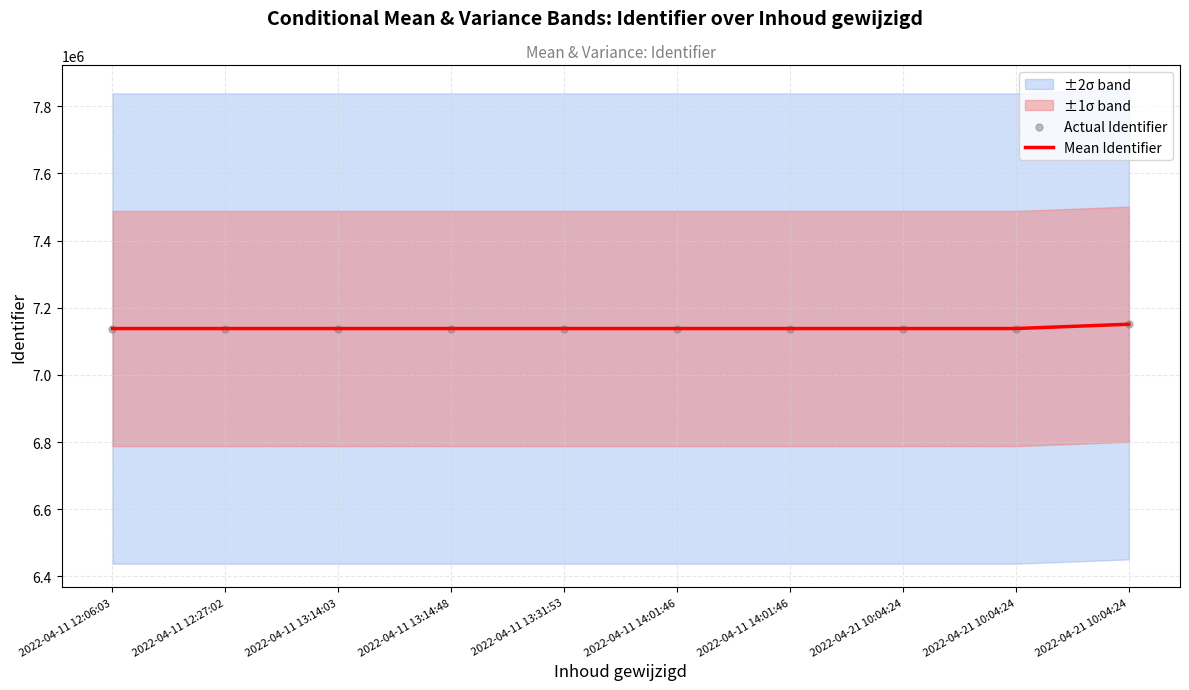

At how many categories does at least one series exceed 7146812?

1